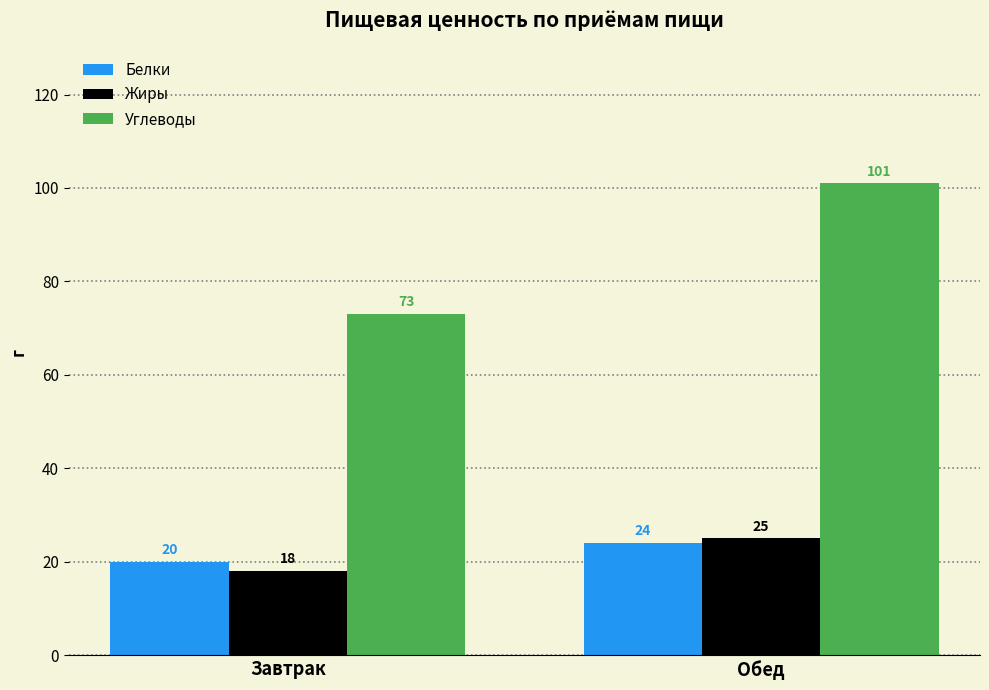

Rank the series at Обед from highest to lowest value.

Углеводы, Жиры, Белки